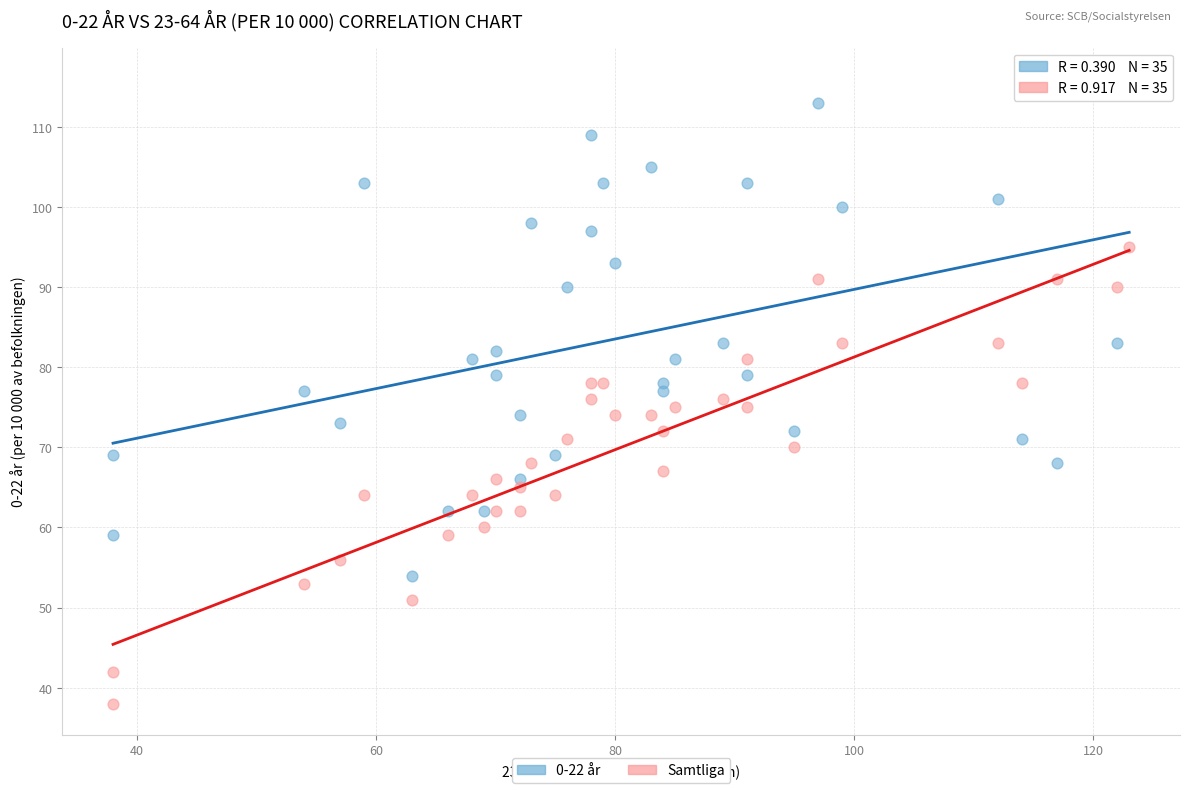

What are all the series names shown in the legend?

0-22 år, Samtliga